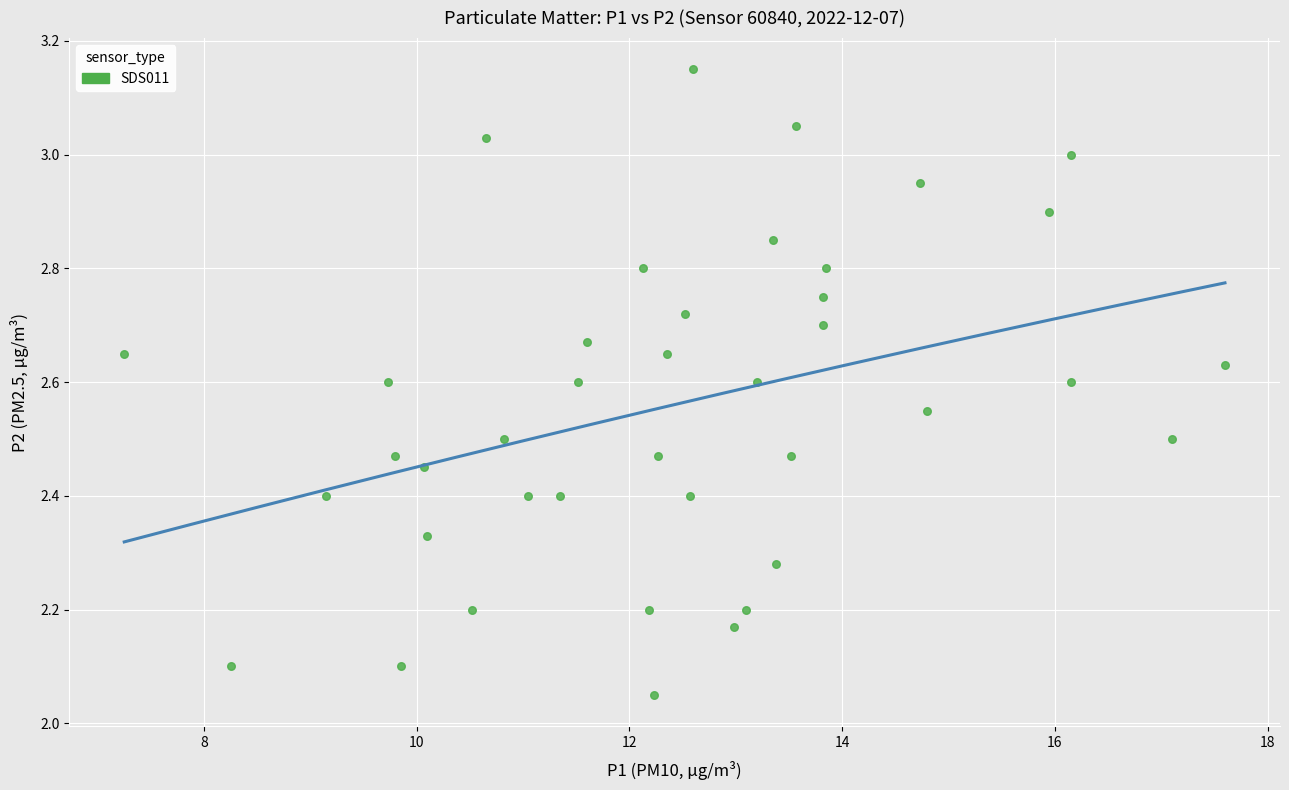

What is the range of Y values (max minus min)?

1.1